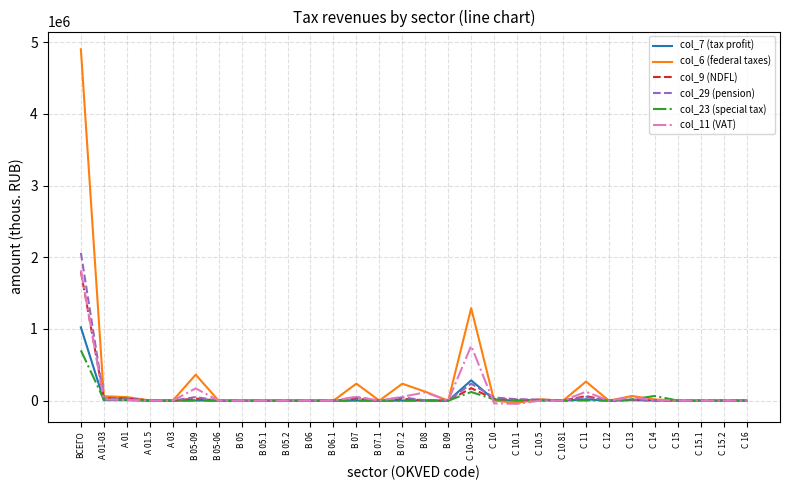

At which label does col_23 (special tax) first exceed 682?

ВСЕГО